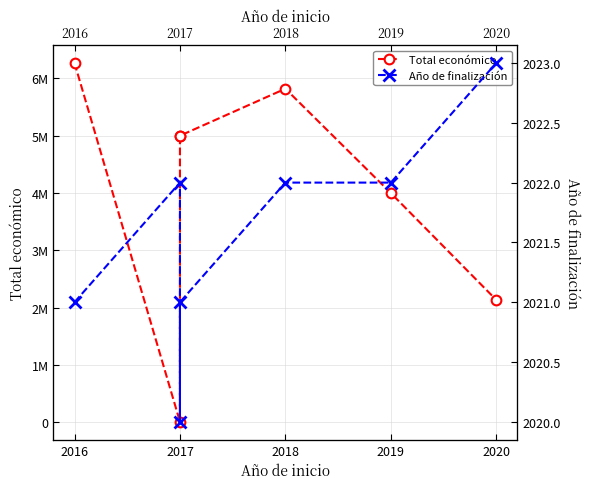

True or false: Año de finalización and Total económico cross at least once.

False